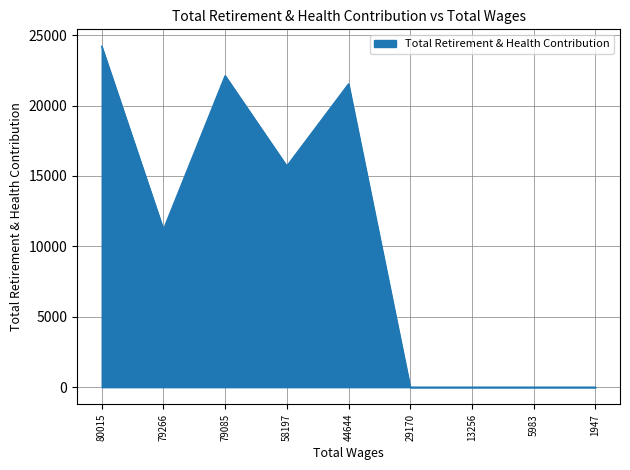

Reading left to right, transcribe all the data shown in this chart.

24205	11198	22116	15701	21536	0	0	0	0